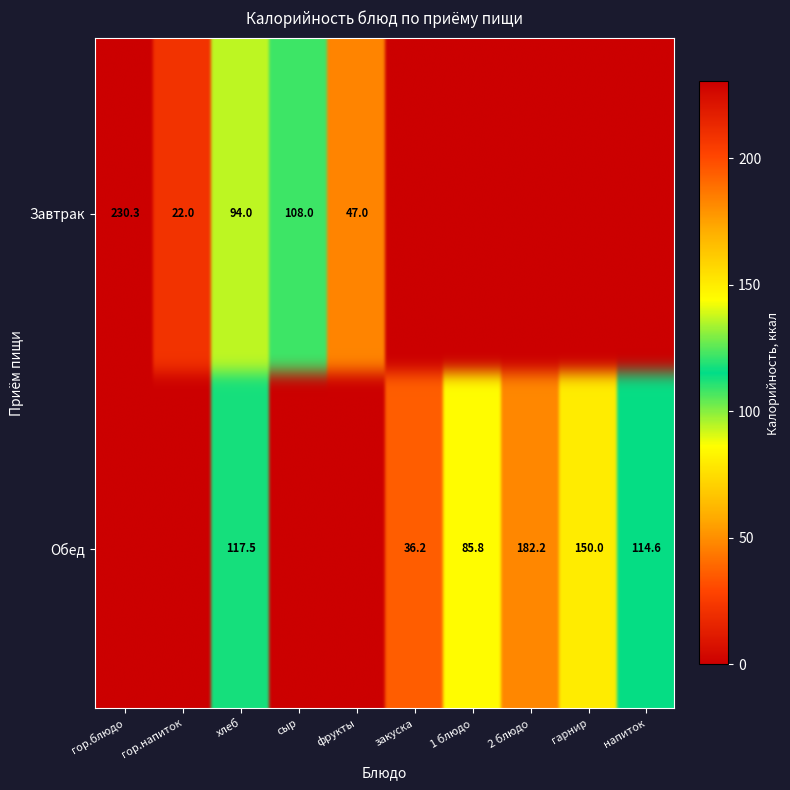

Is it true that Обед equals 0.0 at сыр?

True